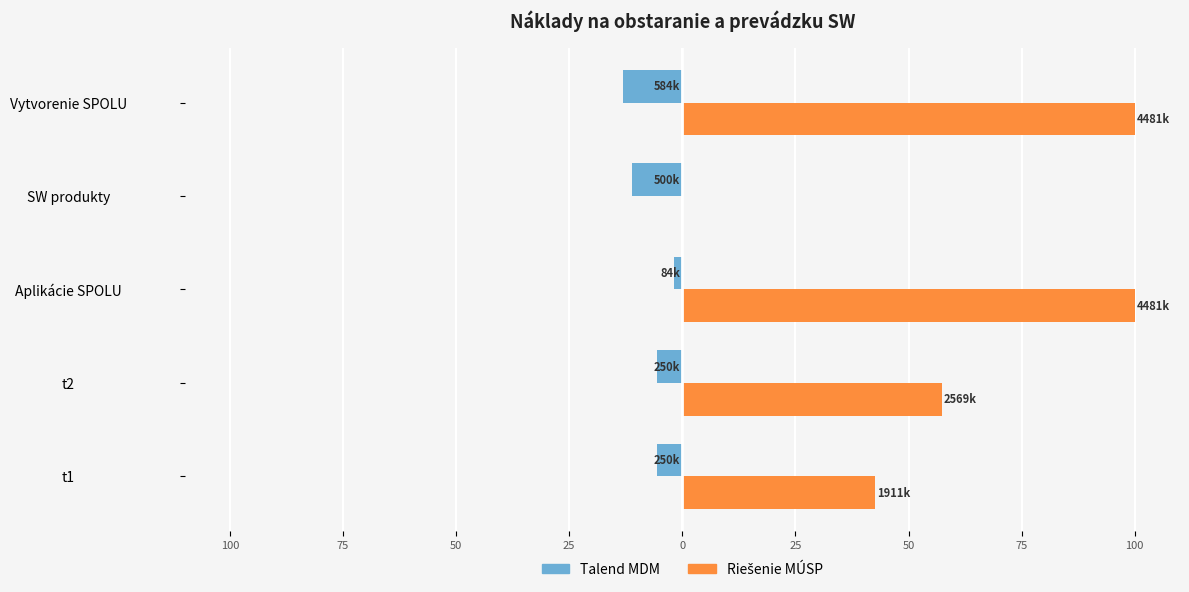

What is the sum of all Talend MDM values?

-37.2